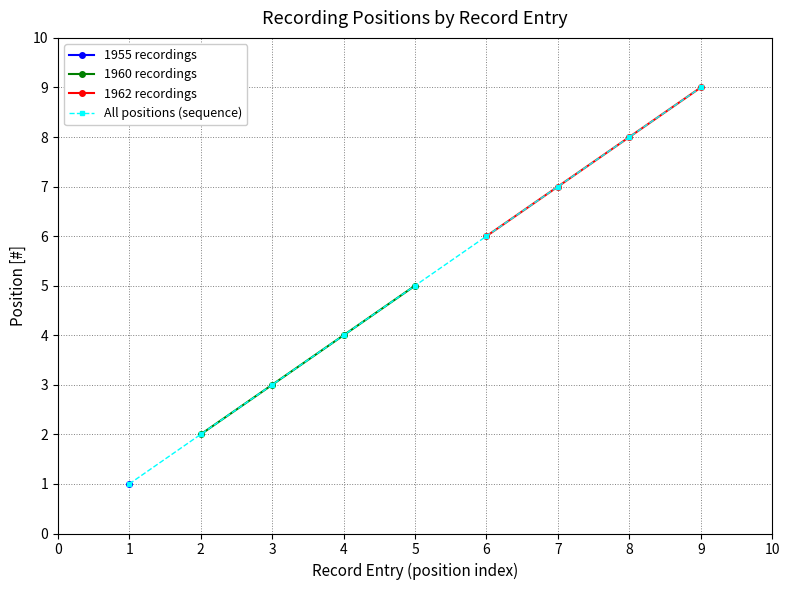

The 1960 recordings series shows 8 at 5. True or false?

False